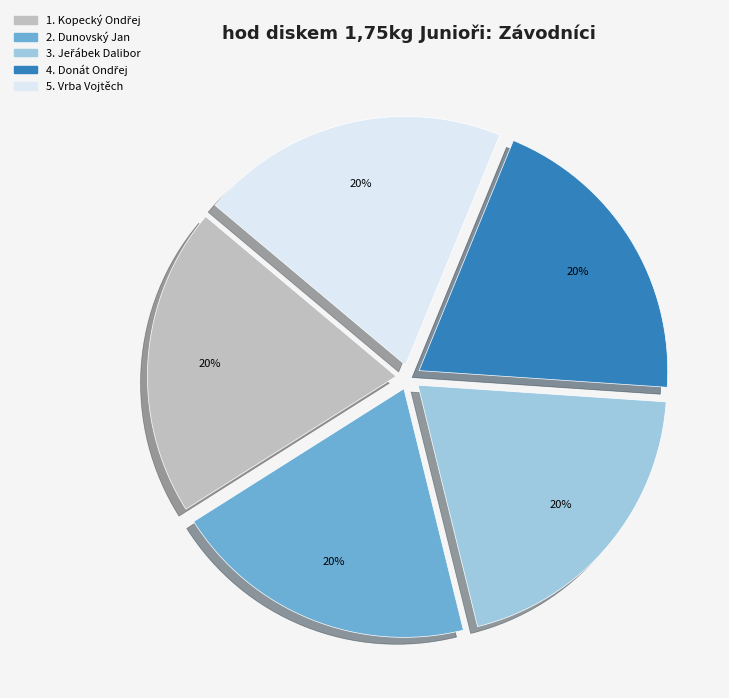

To the nearest percent, what portion does 5. Vrba Vojtěch represent?

20%